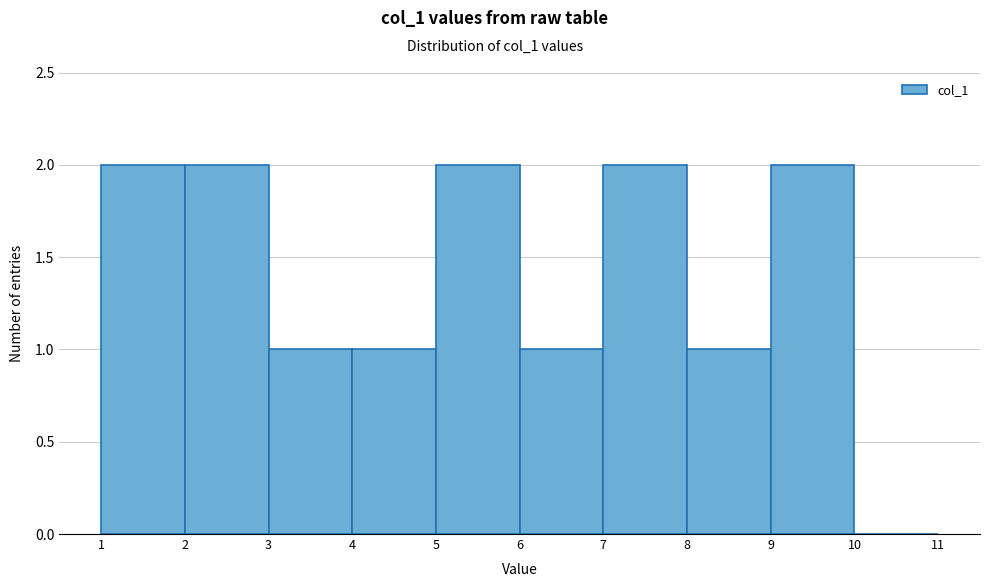

Reading left to right, list every bar in this chart as the range it spans on the x-axis followed by its height. The values are not printed on the chart, so give them approximately, as read against the axis.

1 to 2: 2
2 to 3: 2
3 to 4: 1
4 to 5: 1
5 to 6: 2
6 to 7: 1
7 to 8: 2
8 to 9: 1
9 to 10: 2
10 to 11: 0